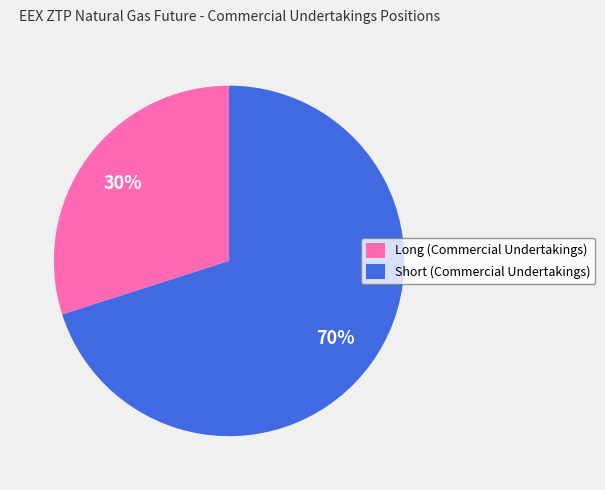

Approximately how many times larger is the value at Short (Commercial Undertakings) compared to Long (Commercial Undertakings)?

2.3